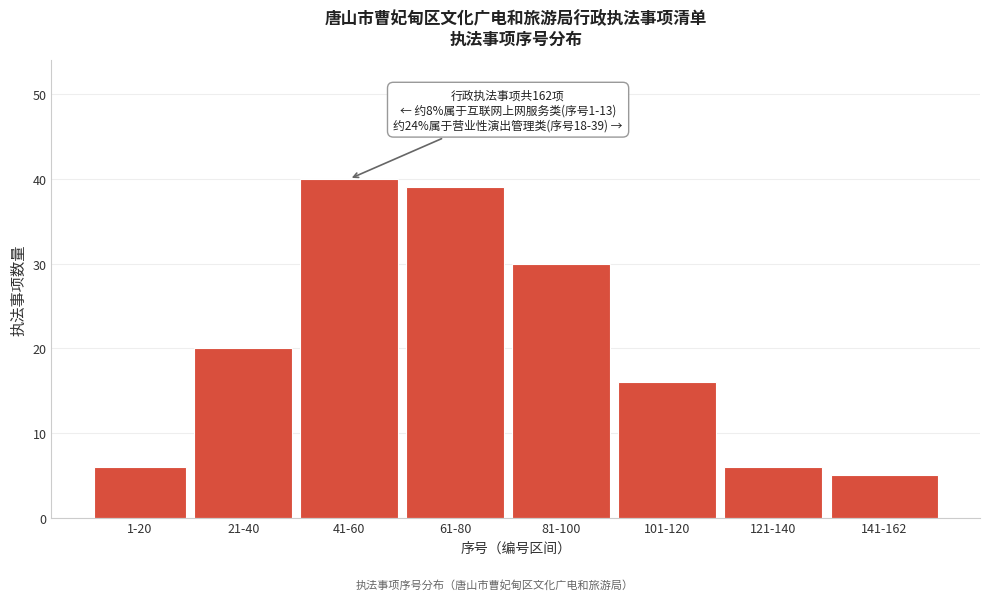

Reading left to right, extract all data points from this chart.

6	20	40	39	30	16	6	5